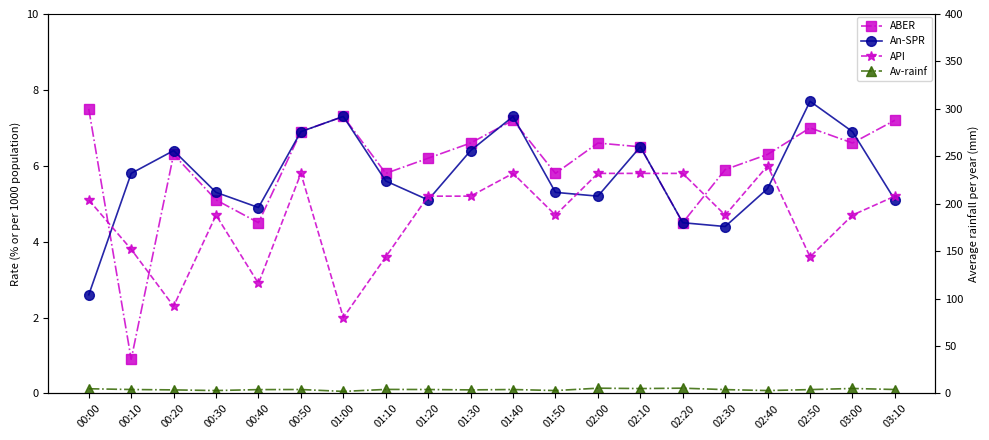

The value of An-SPR at 00:50 is 6.9. True or false?

True